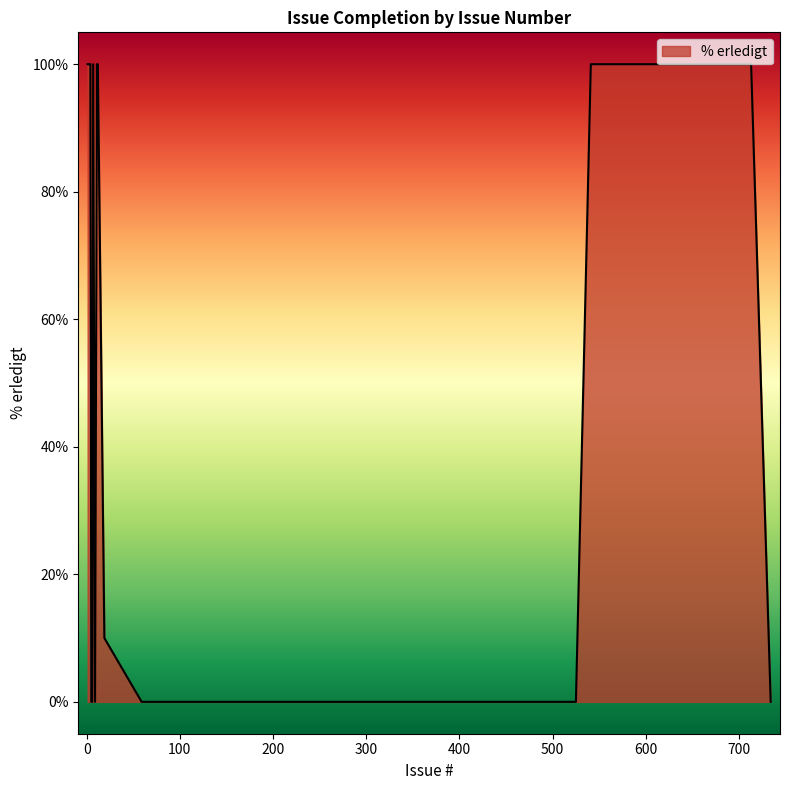

How many lines are shown in the chart?

1